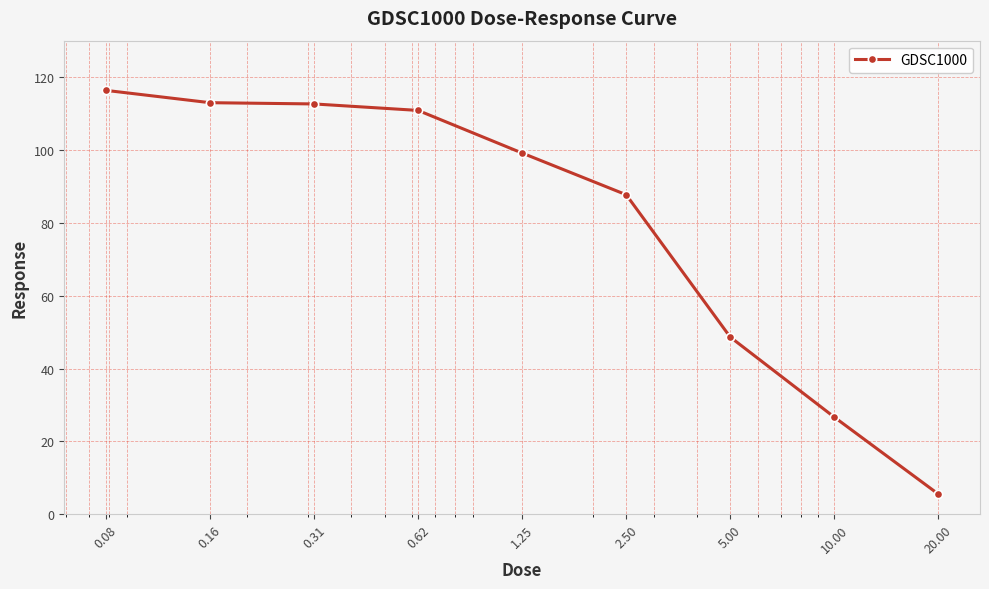

What is the value of the 8th point from the left?

26.7